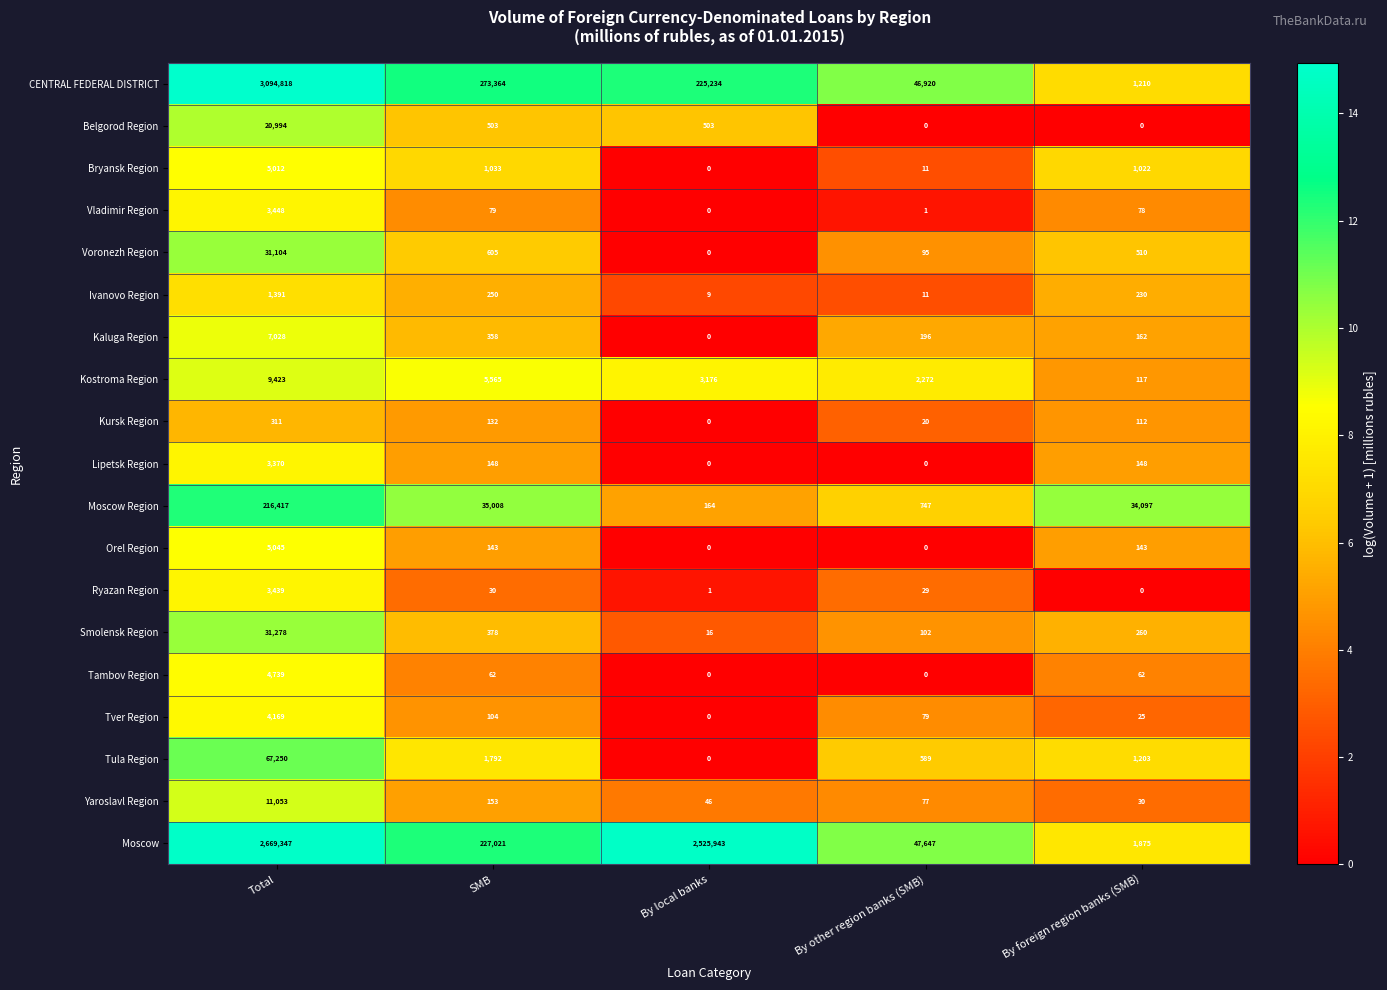

Rank the series at SMB from lowest to highest value.

Ryazan Region, Tambov Region, Vladimir Region, Tver Region, Kursk Region, Orel Region, Lipetsk Region, Yaroslavl Region, Ivanovo Region, Kaluga Region, Smolensk Region, Belgorod Region, Voronezh Region, Bryansk Region, Tula Region, Kostroma Region, Moscow Region, Moscow, CENTRAL FEDERAL DISTRICT